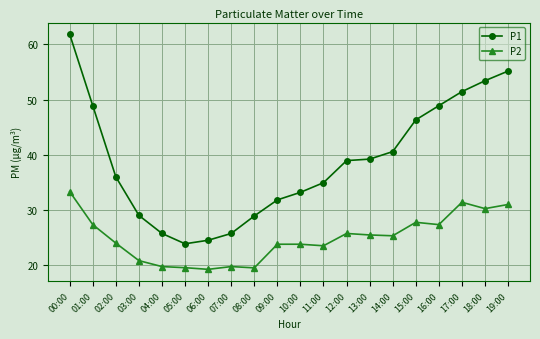

What is the sum of all P1 values?

778.6